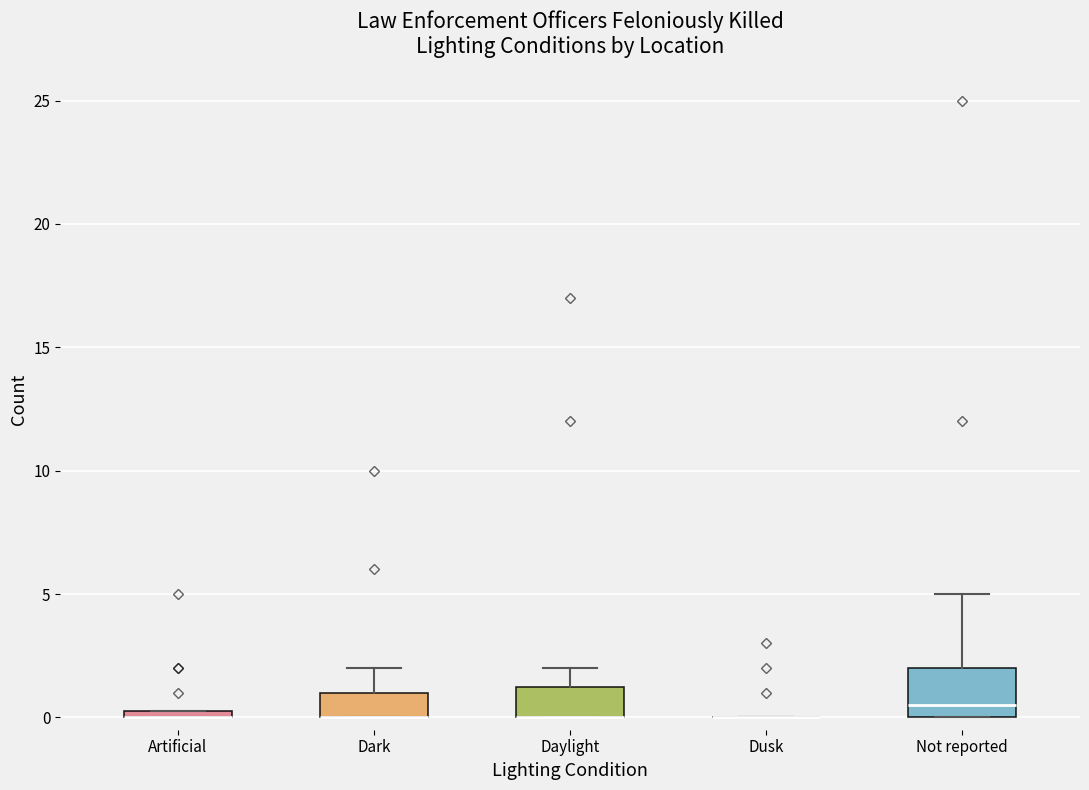

Which box is the tallest, from its lower edge to its upper edge?

Not reported